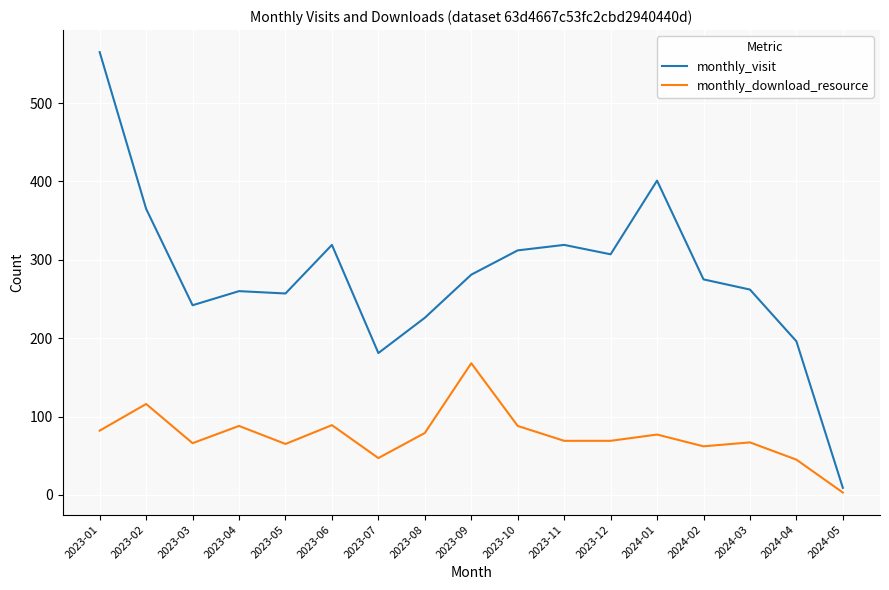

Which category has the lowest value in the monthly_download_resource series?

2024-05